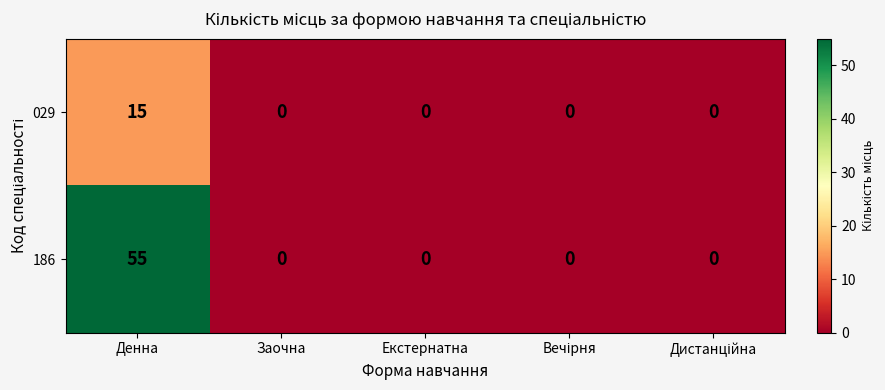

Reading left to right, transcribe all the data shown in this chart.

029: 15	0	0	0	0
186: 55	0	0	0	0